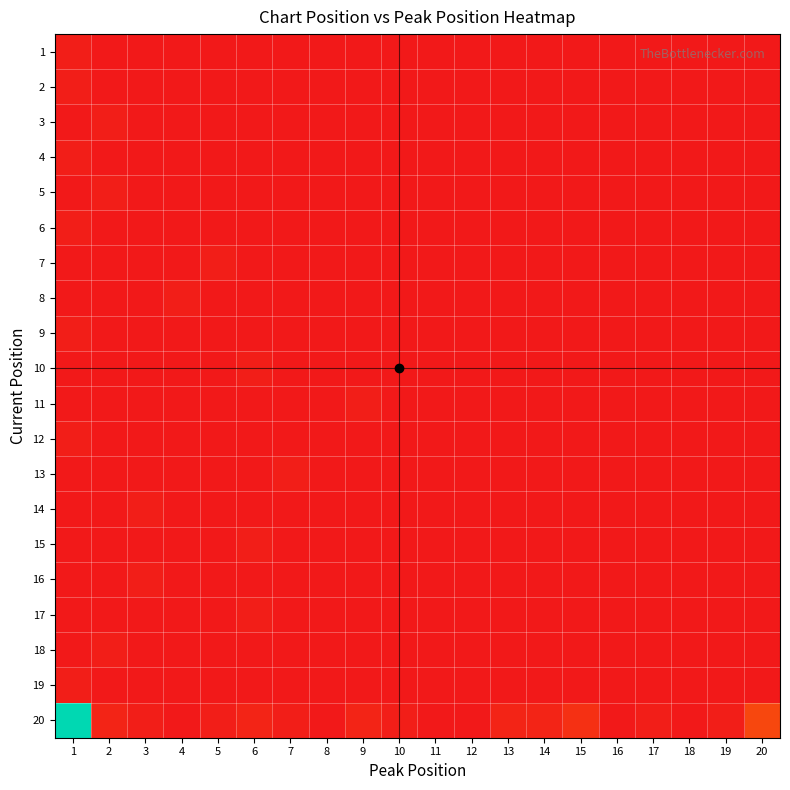

Reading left to right, what are all the values shown in this chart?

1: 1=1.9	2=0.0	3=0.0	4=0.0	5=0.0	6=0.0	7=0.0	8=0.0	9=0.0	10=0.0	11=0.0	12=0.0	13=0.0	14=0.0	15=0.0	16=0.0	17=0.0	18=0.0	19=0.0	20=0.0
2: 1=1.9	2=0.0	3=0.0	4=0.0	5=0.0	6=0.0	7=0.0	8=0.0	9=0.0	10=0.0	11=0.0	12=0.0	13=0.0	14=0.0	15=0.0	16=0.0	17=0.0	18=0.0	19=0.0	20=0.0
3: 1=0.0	2=1.9	3=0.0	4=0.0	5=0.0	6=0.0	7=0.0	8=0.0	9=0.0	10=0.0	11=0.0	12=0.0	13=0.0	14=0.0	15=0.0	16=0.0	17=0.0	18=0.0	19=0.0	20=0.0
4: 1=1.9	2=0.0	3=0.0	4=0.0	5=0.0	6=0.0	7=0.0	8=0.0	9=0.0	10=0.0	11=0.0	12=0.0	13=0.0	14=0.0	15=0.0	16=0.0	17=0.0	18=0.0	19=0.0	20=0.0
5: 1=0.0	2=1.9	3=0.0	4=0.0	5=0.0	6=0.0	7=0.0	8=0.0	9=0.0	10=0.0	11=0.0	12=0.0	13=0.0	14=0.0	15=0.0	16=0.0	17=0.0	18=0.0	19=0.0	20=0.0
6: 1=1.9	2=0.0	3=0.0	4=0.0	5=0.0	6=0.0	7=0.0	8=0.0	9=0.0	10=0.0	11=0.0	12=0.0	13=0.0	14=0.0	15=0.0	16=0.0	17=0.0	18=0.0	19=0.0	20=0.0
7: 1=0.0	2=0.0	3=0.0	4=0.0	5=1.9	6=0.0	7=0.0	8=0.0	9=0.0	10=0.0	11=0.0	12=0.0	13=0.0	14=0.0	15=0.0	16=0.0	17=0.0	18=0.0	19=0.0	20=0.0
8: 1=0.0	2=0.0	3=0.0	4=1.9	5=0.0	6=0.0	7=0.0	8=0.0	9=0.0	10=0.0	11=0.0	12=0.0	13=0.0	14=0.0	15=0.0	16=0.0	17=0.0	18=0.0	19=0.0	20=0.0
9: 1=1.9	2=0.0	3=0.0	4=0.0	5=0.0	6=0.0	7=0.0	8=0.0	9=0.0	10=0.0	11=0.0	12=0.0	13=0.0	14=0.0	15=0.0	16=0.0	17=0.0	18=0.0	19=0.0	20=0.0
10: 1=0.0	2=0.0	3=0.0	4=0.0	5=0.0	6=1.9	7=0.0	8=0.0	9=0.0	10=0.0	11=0.0	12=0.0	13=0.0	14=0.0	15=0.0	16=0.0	17=0.0	18=0.0	19=0.0	20=0.0
11: 1=0.0	2=0.0	3=0.0	4=0.0	5=0.0	6=0.0	7=0.0	8=0.0	9=1.9	10=0.0	11=0.0	12=0.0	13=0.0	14=0.0	15=0.0	16=0.0	17=0.0	18=0.0	19=0.0	20=0.0
12: 1=1.9	2=0.0	3=0.0	4=0.0	5=0.0	6=0.0	7=0.0	8=0.0	9=0.0	10=0.0	11=0.0	12=0.0	13=0.0	14=0.0	15=0.0	16=0.0	17=0.0	18=0.0	19=0.0	20=0.0
13: 1=0.0	2=0.0	3=0.0	4=0.0	5=0.0	6=0.0	7=1.9	8=0.0	9=0.0	10=0.0	11=0.0	12=0.0	13=0.0	14=0.0	15=0.0	16=0.0	17=0.0	18=0.0	19=0.0	20=0.0
14: 1=0.0	2=0.0	3=1.9	4=0.0	5=0.0	6=0.0	7=0.0	8=0.0	9=0.0	10=0.0	11=0.0	12=0.0	13=0.0	14=0.0	15=0.0	16=0.0	17=0.0	18=0.0	19=0.0	20=0.0
15: 1=0.0	2=0.0	3=0.0	4=0.0	5=0.0	6=1.9	7=0.0	8=0.0	9=0.0	10=0.0	11=0.0	12=0.0	13=0.0	14=0.0	15=0.0	16=0.0	17=0.0	18=0.0	19=0.0	20=0.0
16: 1=0.0	2=0.0	3=1.9	4=0.0	5=0.0	6=0.0	7=0.0	8=0.0	9=0.0	10=0.0	11=0.0	12=0.0	13=0.0	14=0.0	15=0.0	16=0.0	17=0.0	18=0.0	19=0.0	20=0.0
17: 1=0.0	2=0.0	3=0.0	4=0.0	5=0.0	6=1.9	7=0.0	8=0.0	9=0.0	10=0.0	11=0.0	12=0.0	13=0.0	14=0.0	15=0.0	16=0.0	17=0.0	18=0.0	19=0.0	20=0.0
18: 1=0.0	2=1.9	3=0.0	4=0.0	5=0.0	6=0.0	7=0.0	8=0.0	9=0.0	10=0.0	11=0.0	12=0.0	13=0.0	14=0.0	15=0.0	16=0.0	17=0.0	18=0.0	19=0.0	20=0.0
19: 1=1.9	2=0.0	3=0.0	4=0.0	5=0.0	6=0.0	7=0.0	8=0.0	9=0.0	10=0.0	11=0.0	12=0.0	13=0.0	14=0.0	15=0.0	16=0.0	17=0.0	18=0.0	19=0.0	20=0.0
20: 1=100.0	2=3.8	3=1.9	4=0.0	5=1.9	6=3.8	7=1.9	8=0.0	9=3.8	10=1.9	11=0.0	12=0.0	13=3.8	14=3.8	15=7.5	16=0.0	17=1.9	18=0.0	19=1.9	20=15.1